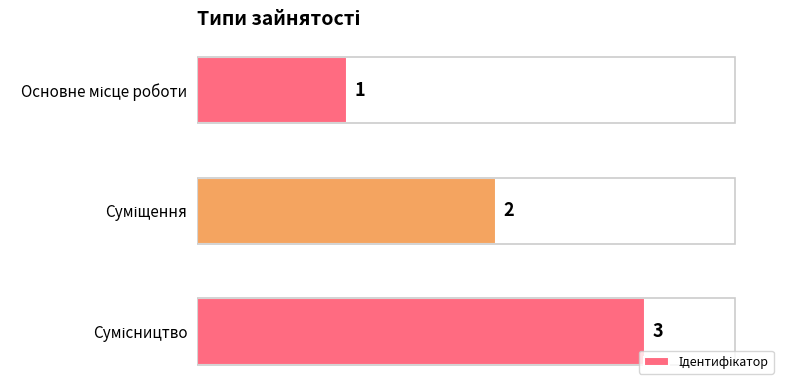

Count the values in the range 1 to 3.

3